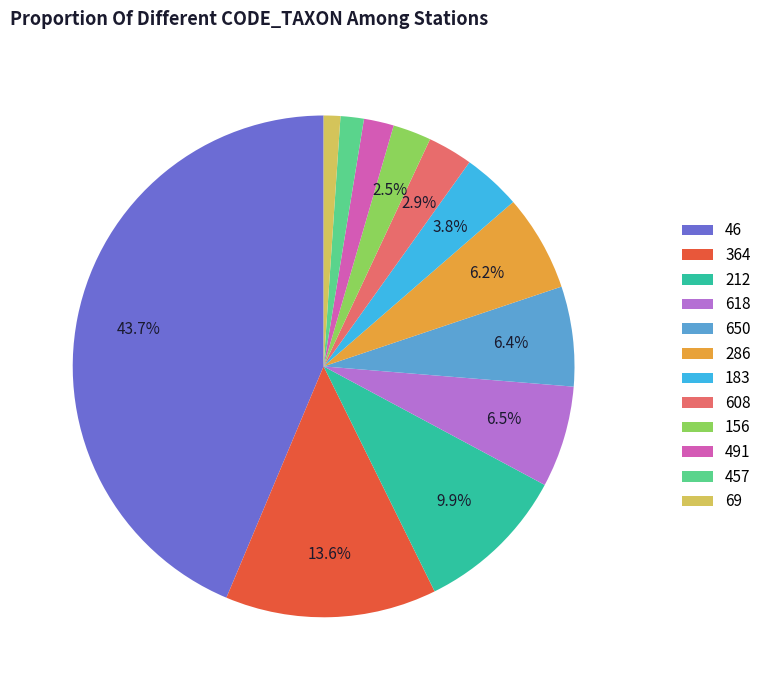

Is the sum of 608 and 650 greater than half?

No